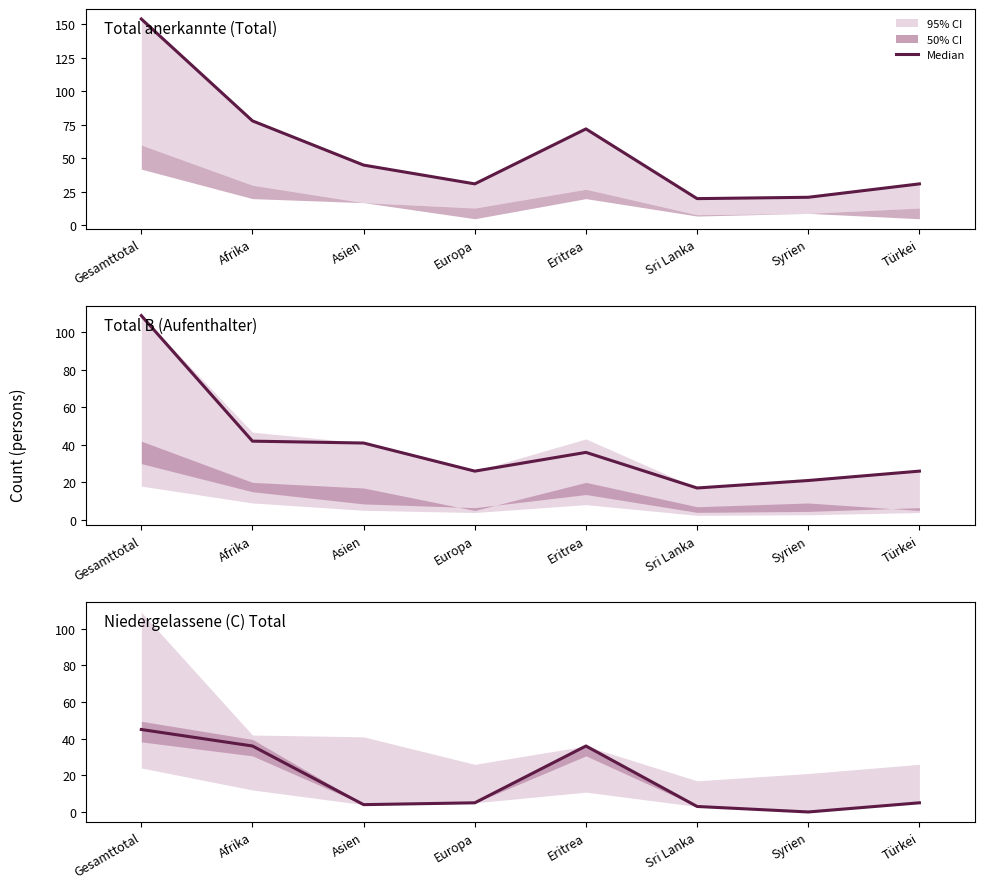

Which series has the widest spread of values?

Total anerkannte (Total)